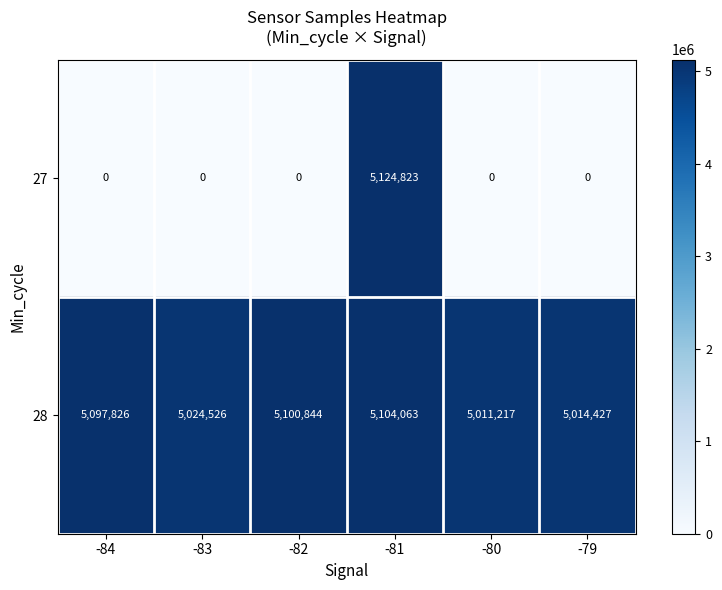

How many data points does each series have?

6